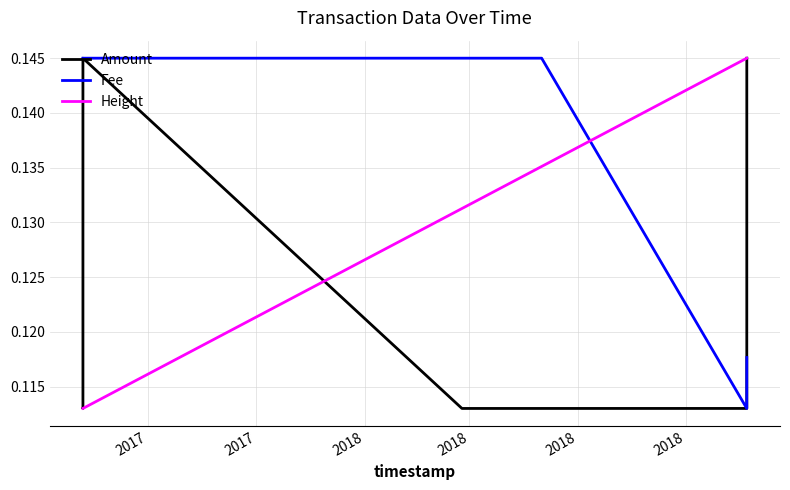

Rank the series by their average value, from lowest to highest.

Amount, Height, Fee